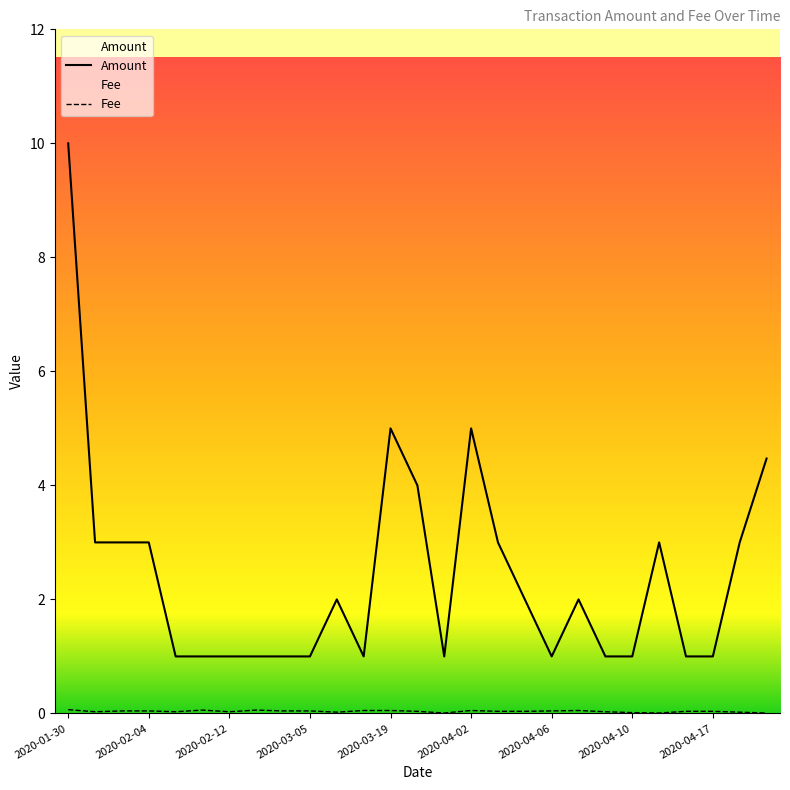

What is the difference between the second highest and second lowest values in the Fee series?

0.1